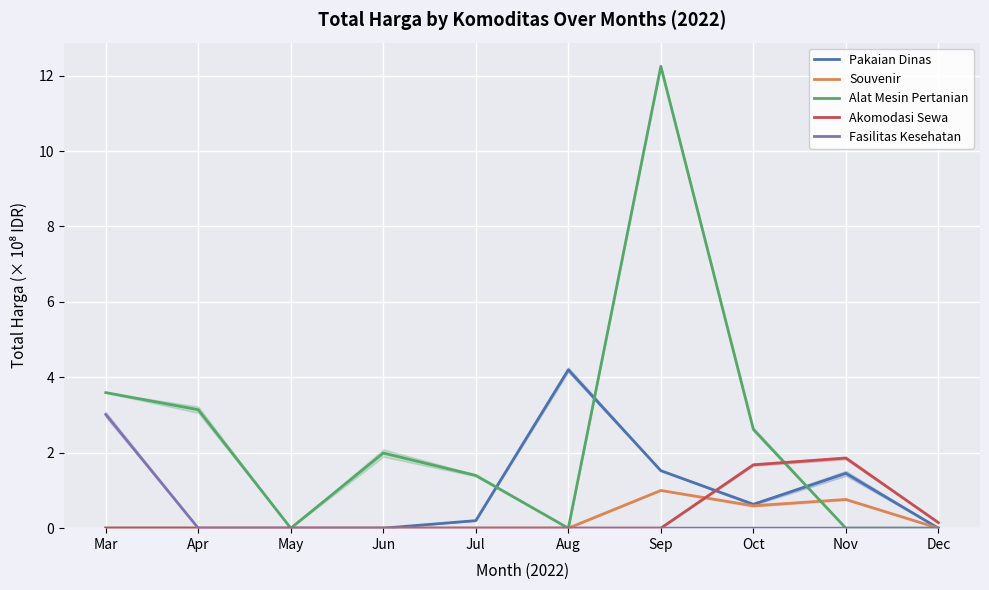

How many data points does each series have?

10